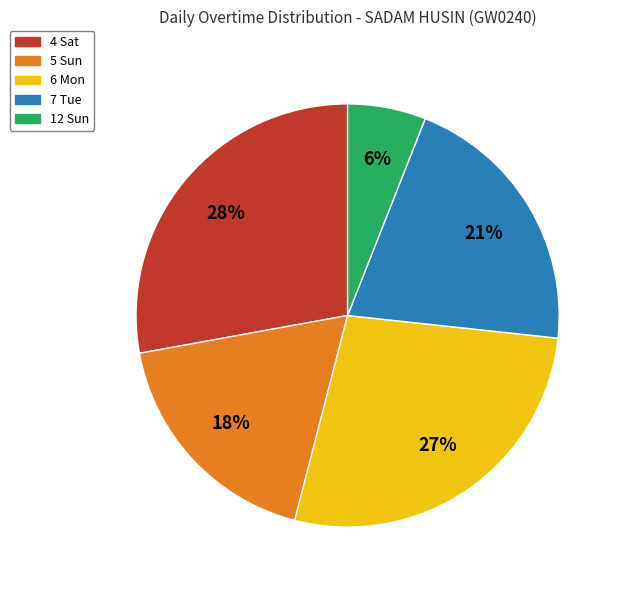

Between 12 Sun and 5 Sun, which is larger?

5 Sun